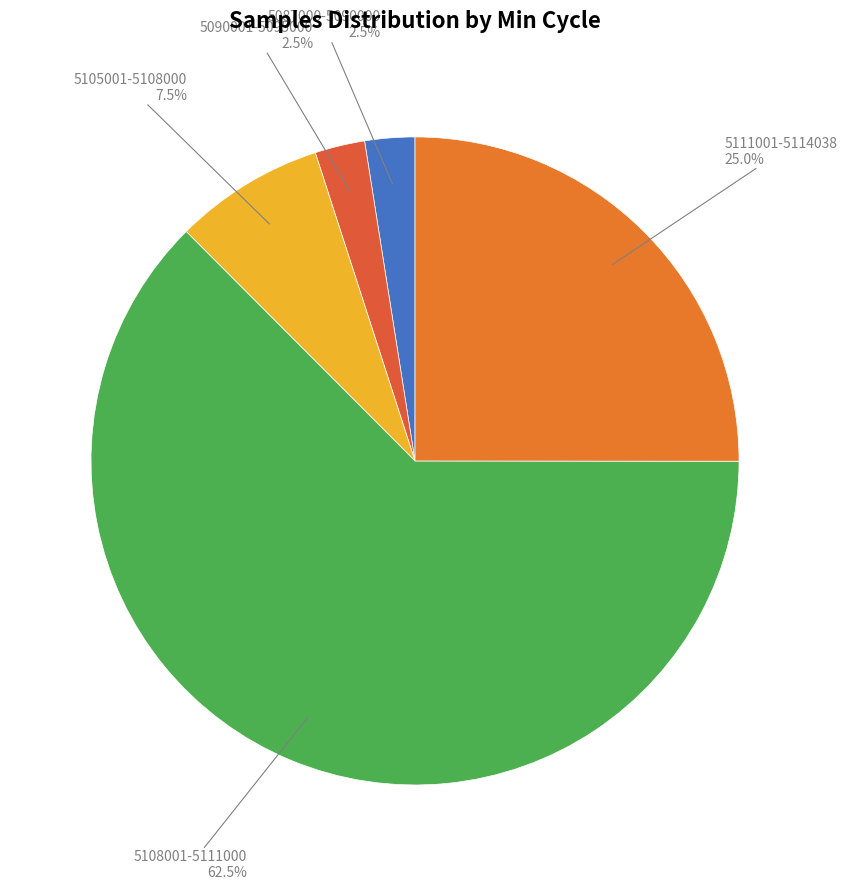

Which category has the biggest portion of the pie?

5108001-5111000